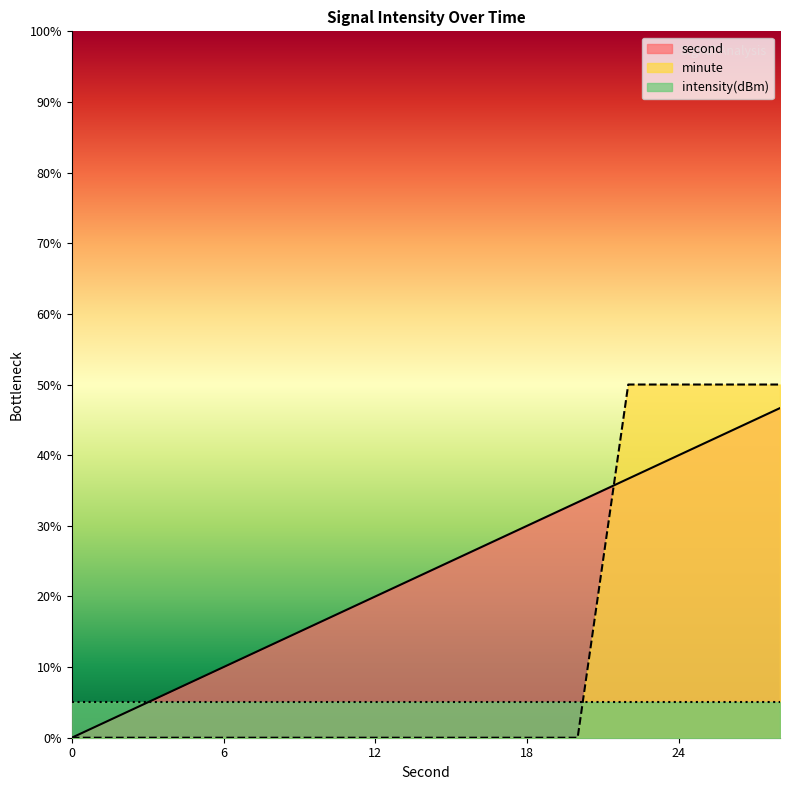

Is the value of second at 26 greater than the value of minute at 22?

No